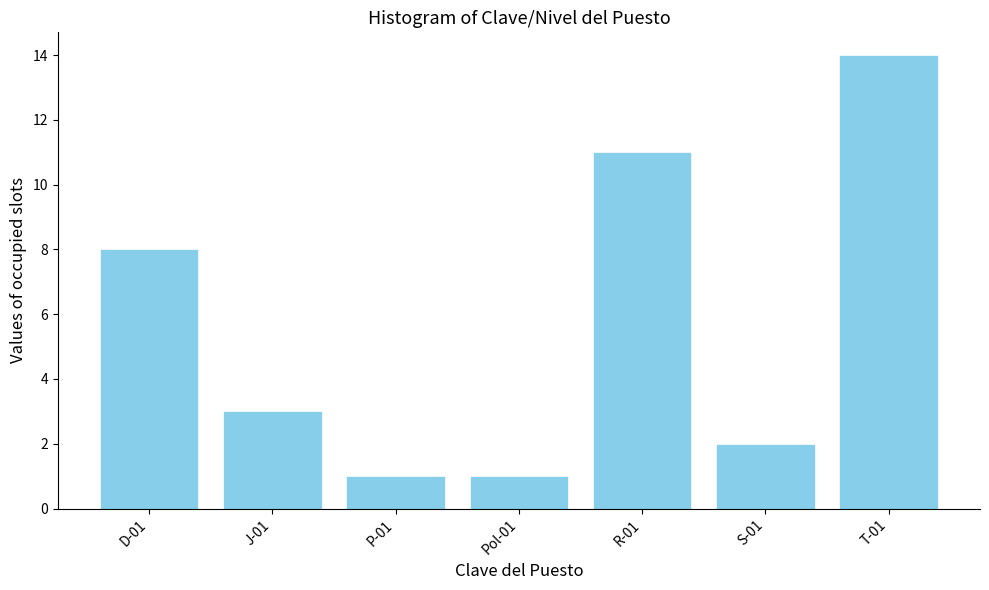

Reading left to right, what are all the values shown in this chart?

8	3	1	1	11	2	14